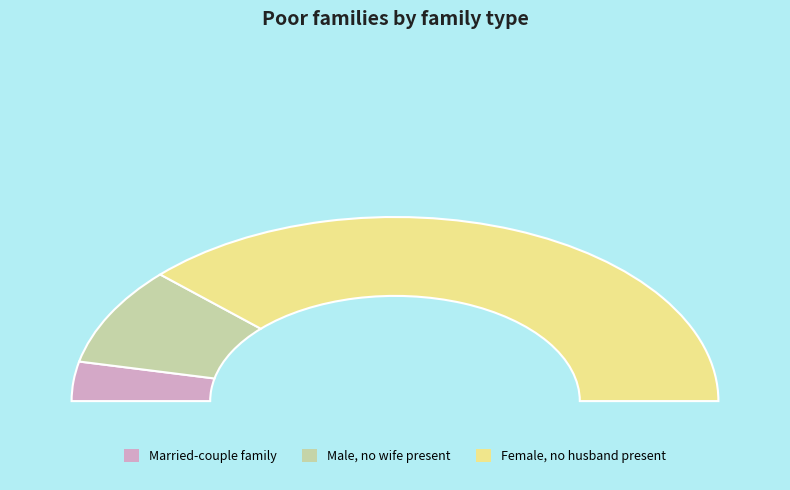

What is the change in value from 7 to 3?

+6